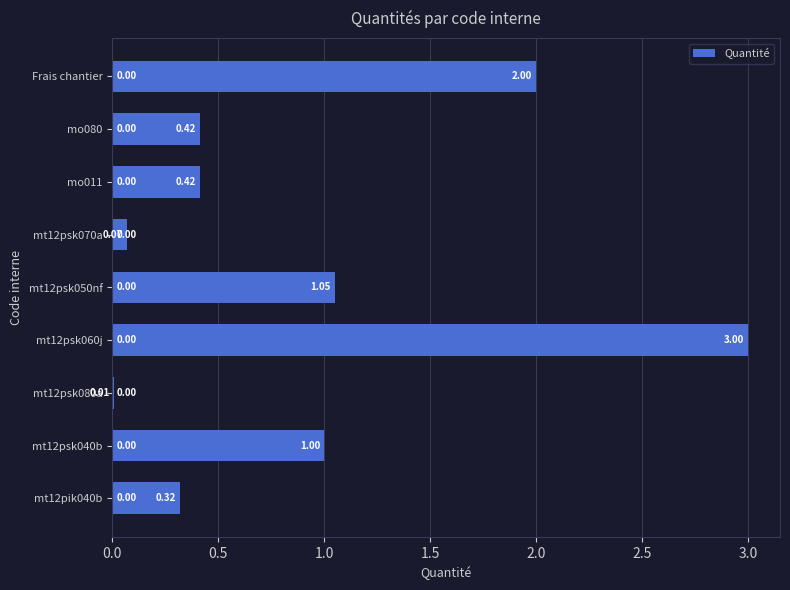

What is the average value?

0.9